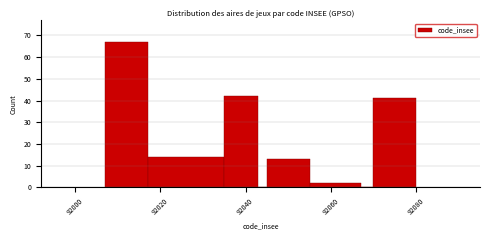

Read against the x-axis, roughly where is the centre of the tallest bar?

92012